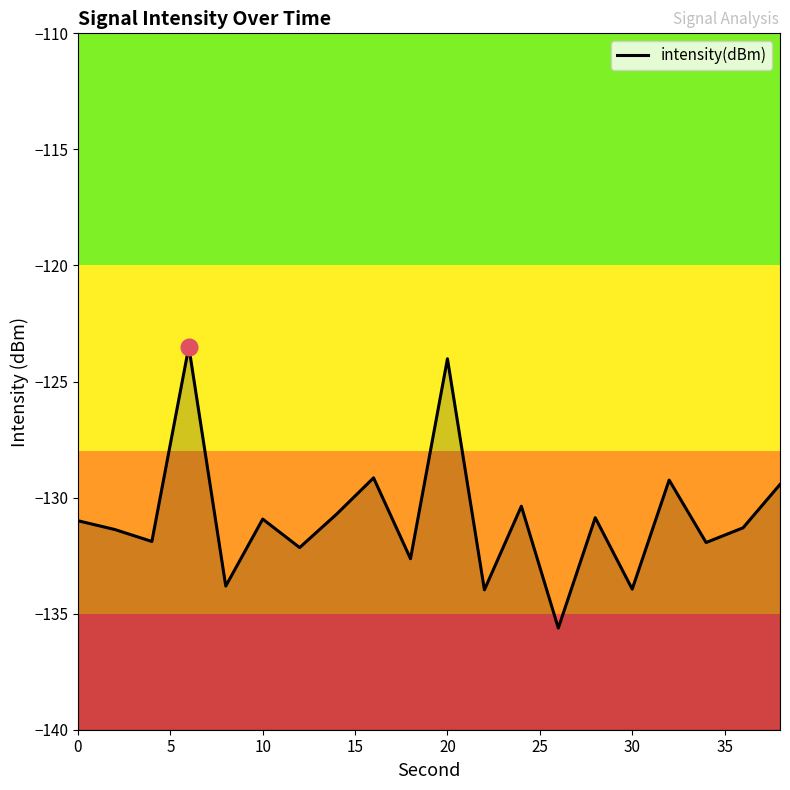

What is the smallest value displayed?

-135.6